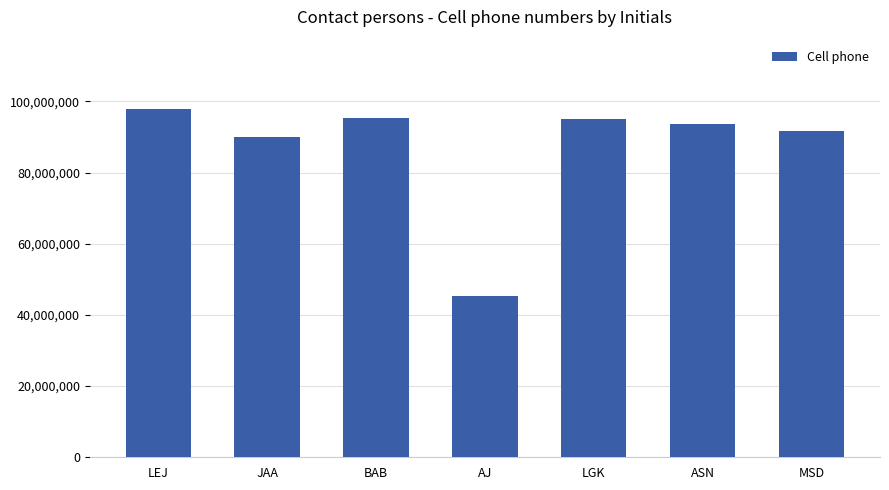

What is the label of the 3rd bar from the right?

LGK